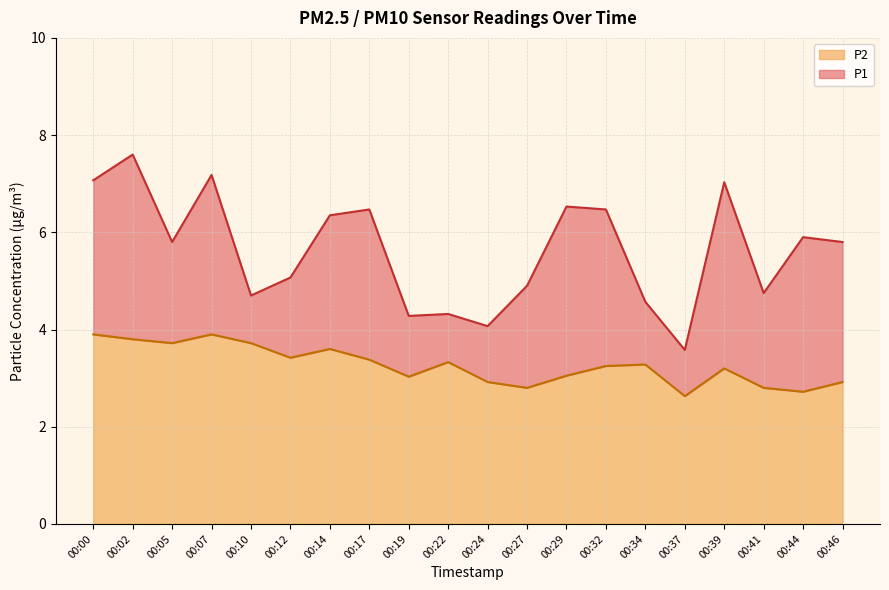

Which series changed the most between 00:02 and 00:12?

P1